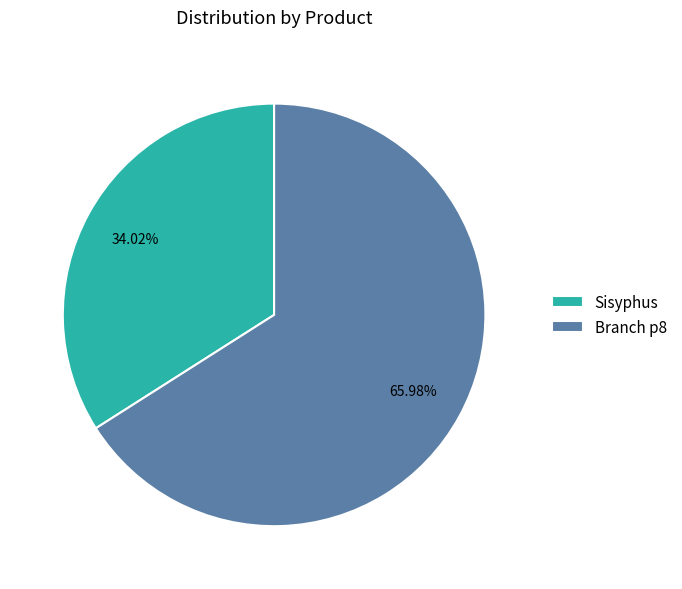

How many slices are in this pie chart?

2